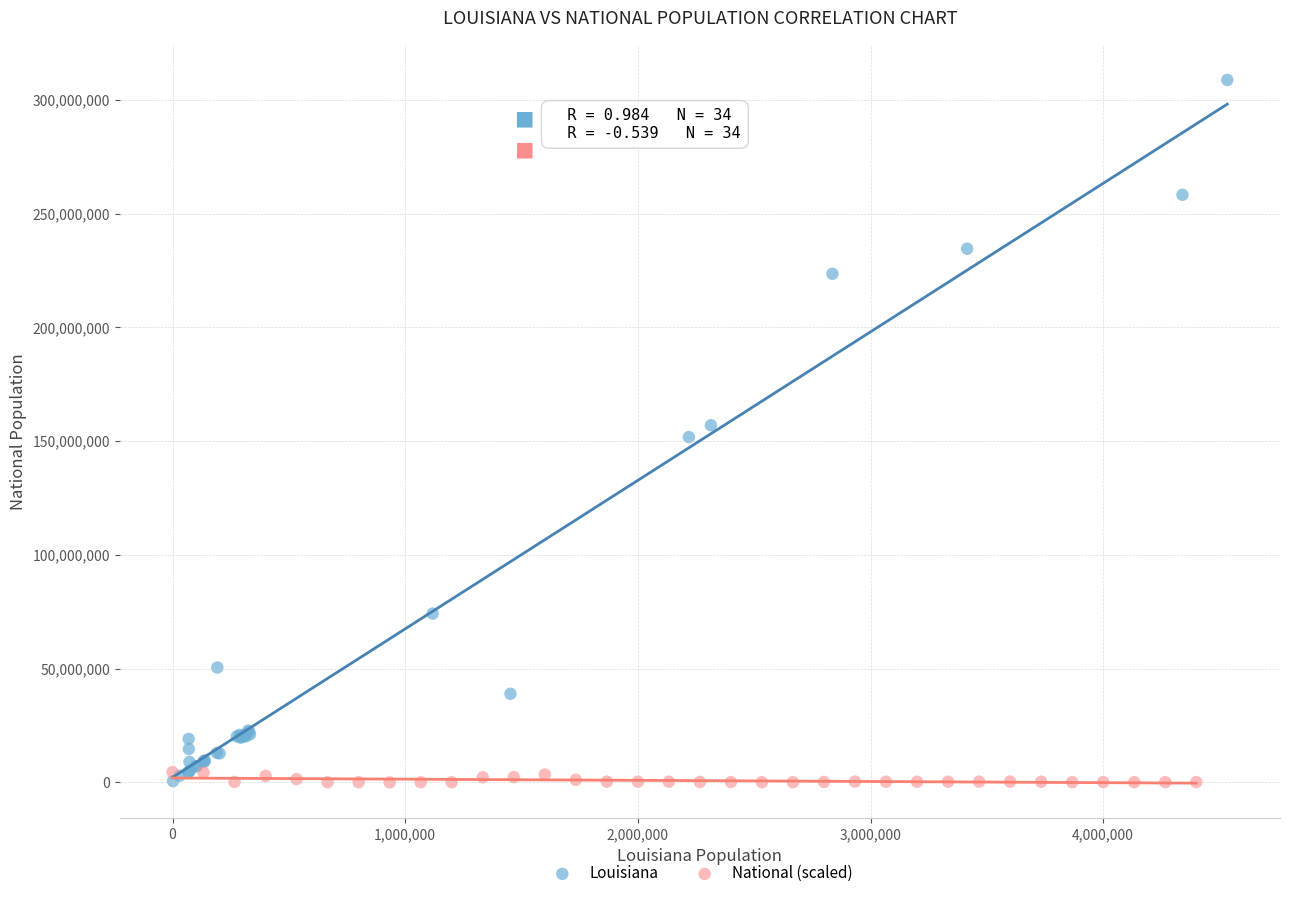

Which series reaches the maximum Y coordinate?

Louisiana